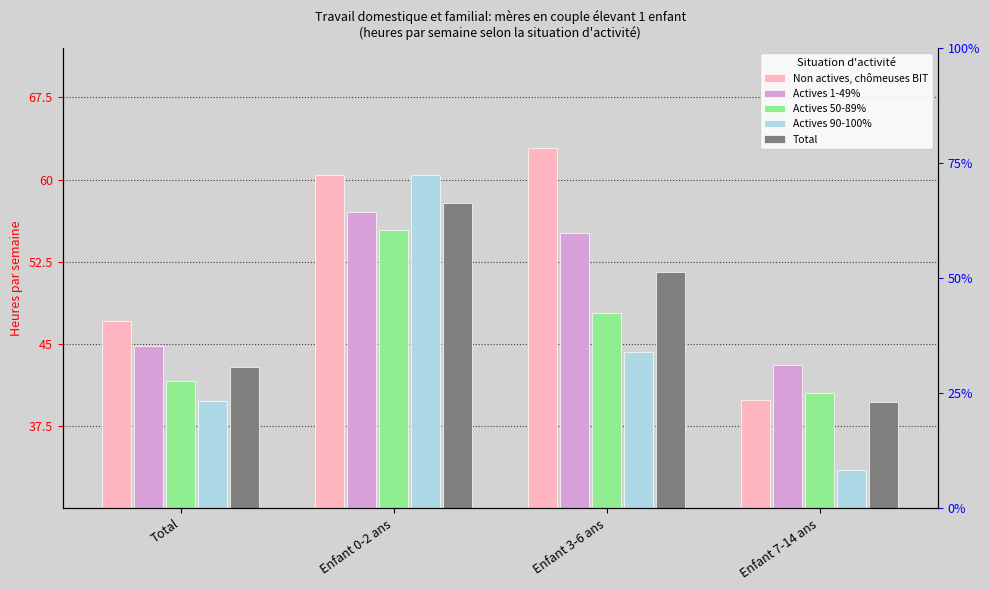

Is it true that Non actives, chômeuses BIT equals 63.8 at Enfant 7-14 ans?

False